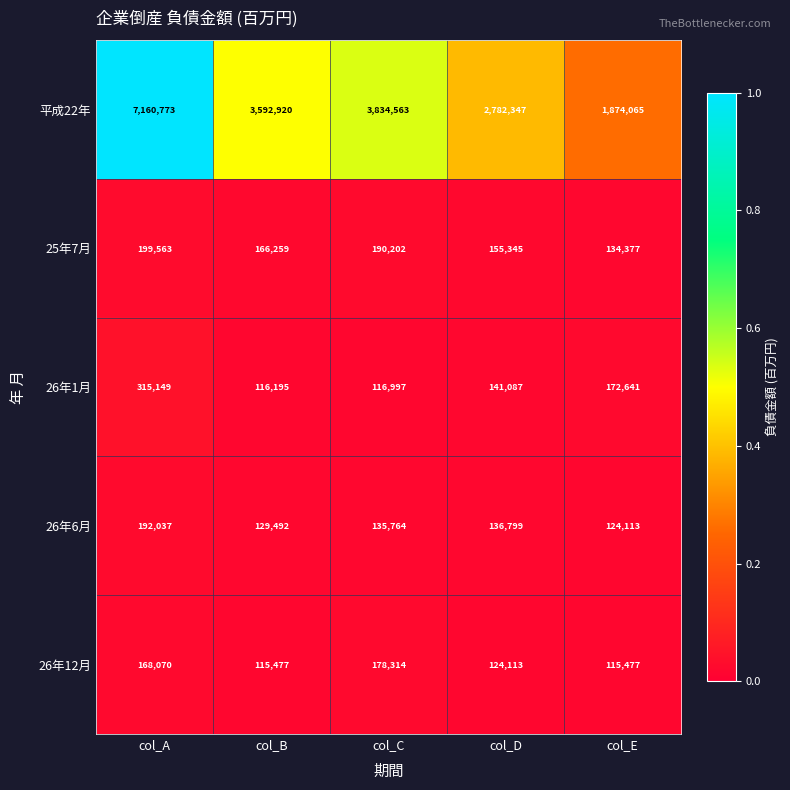

What is the maximum value for 25年7月?

199563